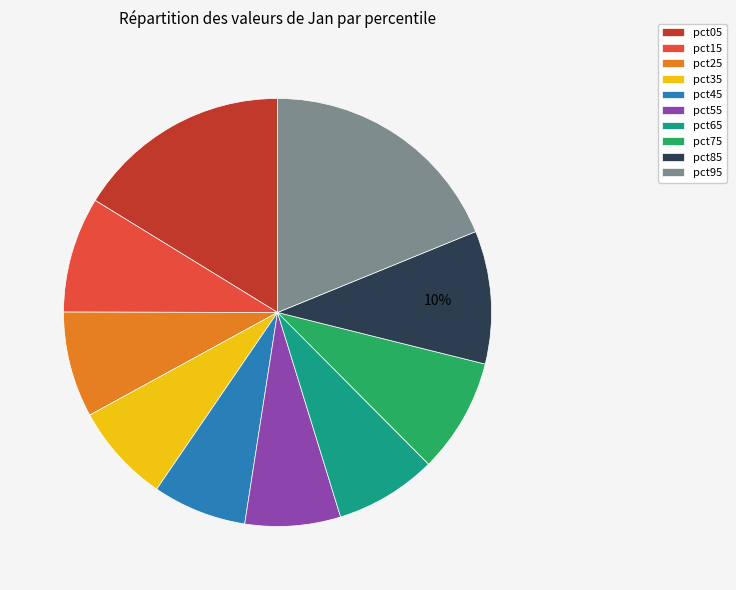

Count the number of slices in the pie.

10